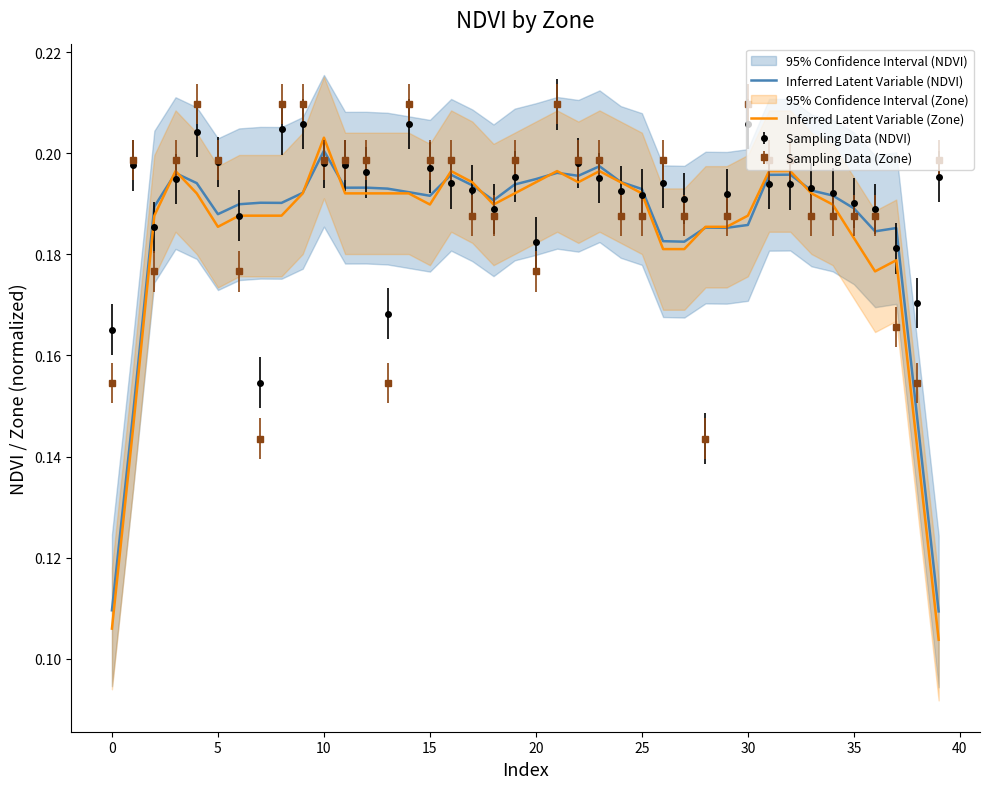

True or false: Sampling Data (Zone) and Inferred Latent Variable (Zone) cross at least once.

True